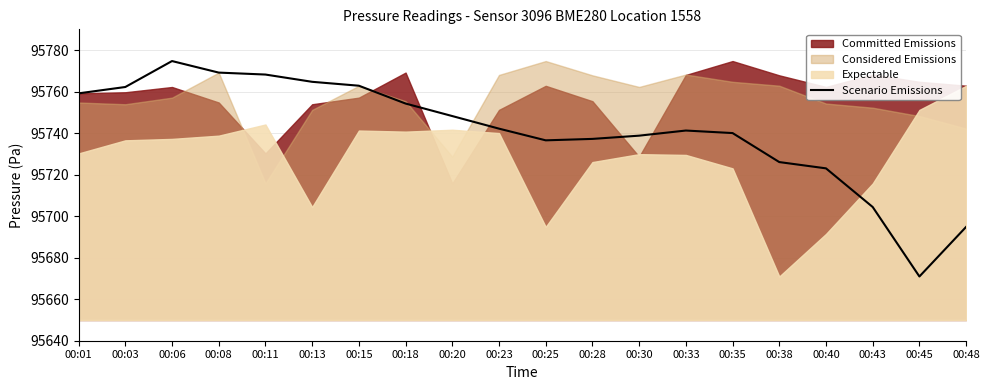

Reading left to right, list all the values displayed in this chart.

00:01=95759.2	00:03=95762.2	00:06=95774.7	00:08=95769.2	00:11=95768.2	00:13=95764.7	00:15=95762.8	00:18=95754.2	00:20=95748.2	00:23=95742.2	00:25=95736.5	00:28=95737.2	00:30=95738.8	00:33=95741.2	00:35=95740.0	00:38=95726.1	00:40=95723.0	00:43=95704.4	00:45=95670.9	00:48=95694.8